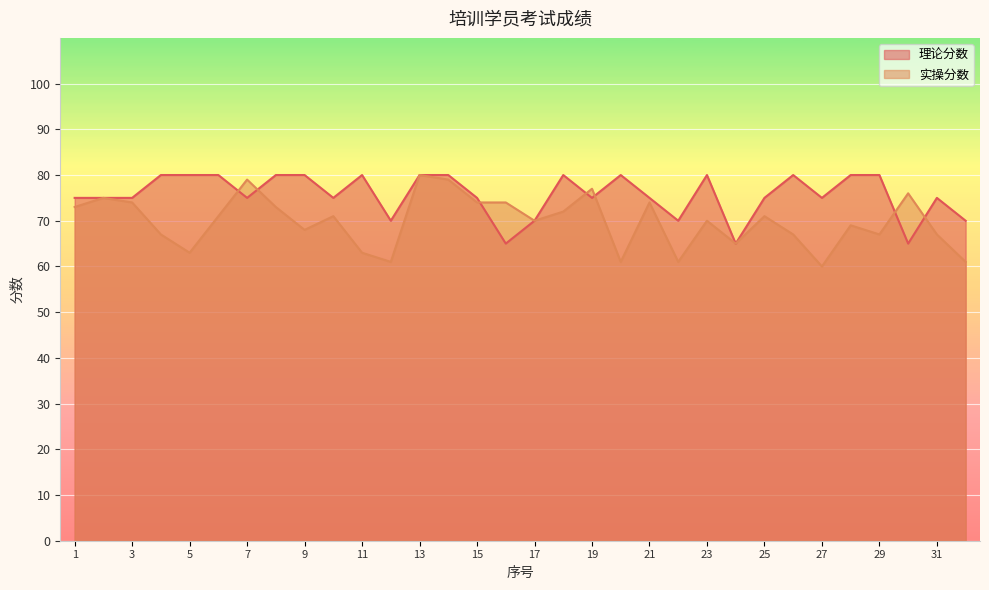

What is the average value of the 理论分数 series?

76